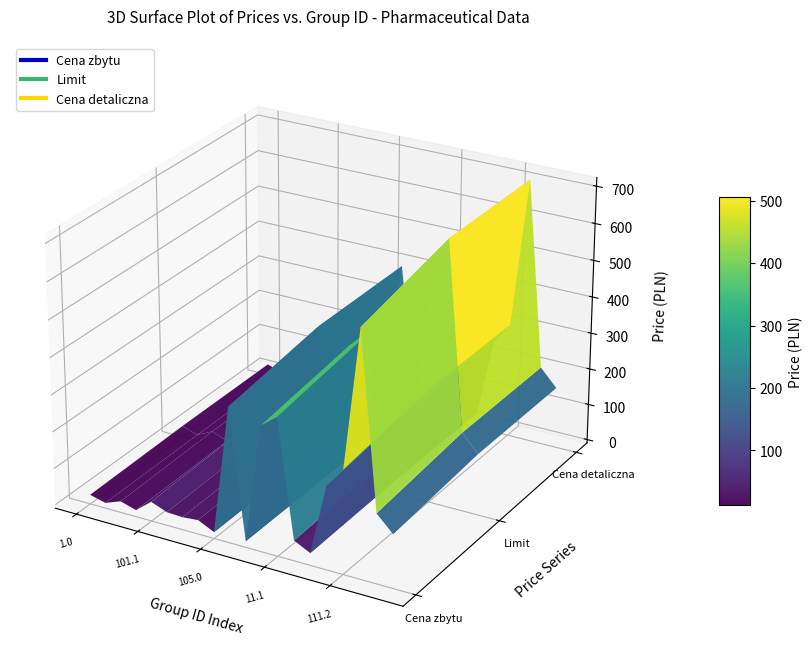

Reading left to right, transcribe all the data shown in this chart.

Cena zbytu: 15.8	5.2	21.3	8.8	43.5	26.8	24.8	28.9	7.9	356.4	7.2	329.4	362.6	45.9	23.8	216.0	270.0	646.9	178.2	135.0
Limit: 21.4	7.5	28.2	12.5	54.7	34.8	32.5	37.4	11.3	396.1	10.4	367.0	402.8	57.5	31.2	245.0	303.1	708.8	204.3	157.3
Cena detaliczna: 21.4	7.5	28.2	12.5	54.7	34.8	32.5	37.4	11.3	396.1	10.4	367.0	402.8	57.5	31.2	245.0	303.1	708.8	204.3	157.3